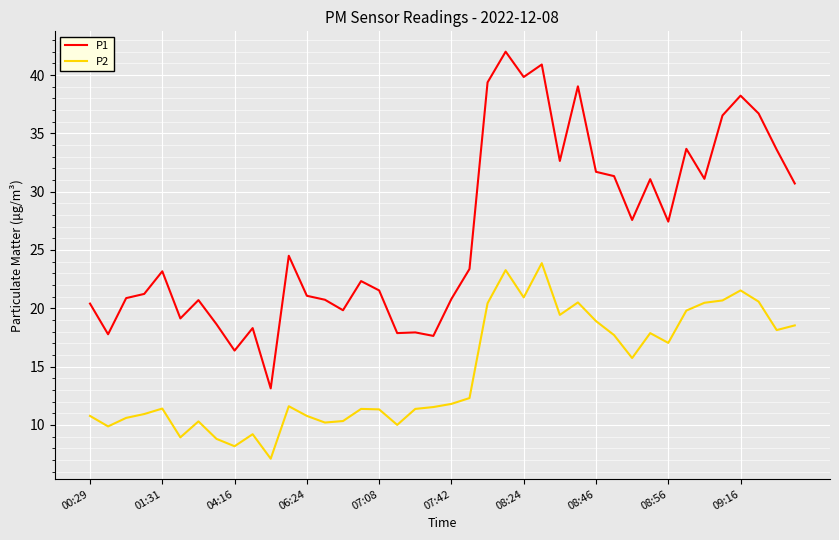

How many lines are shown in the chart?

2